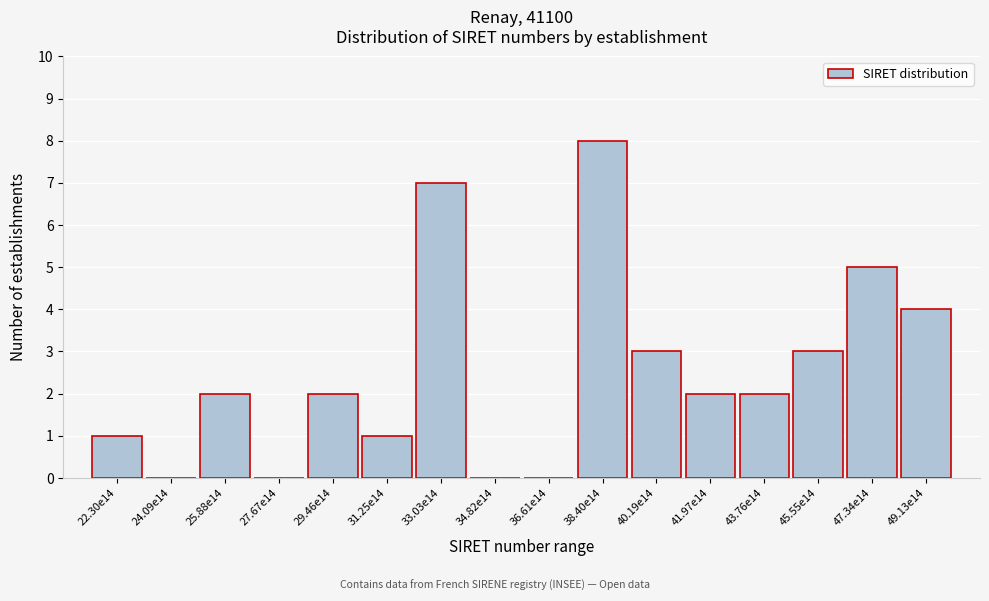

Reading left to right, extract all data points from this chart.

22.30e14=1	24.09e14=0	25.88e14=2	27.67e14=0	29.46e14=2	31.25e14=1	33.03e14=7	34.82e14=0	36.61e14=0	38.40e14=8	40.19e14=3	41.97e14=2	43.76e14=2	45.55e14=3	47.34e14=5	49.13e14=4